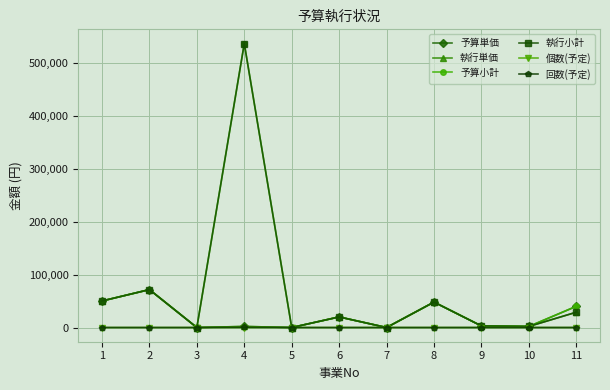

At which category is the sum across all series the highest?

4